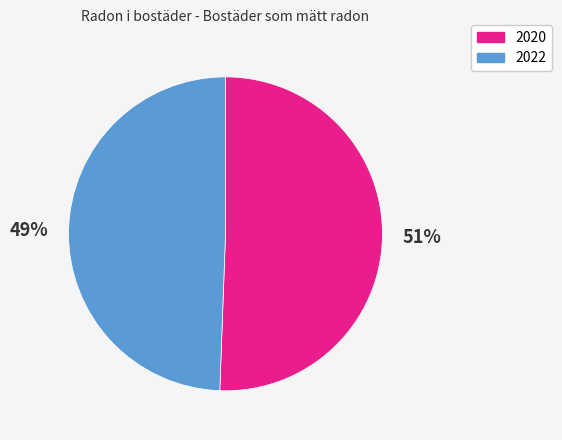

How many slices are in this pie chart?

2